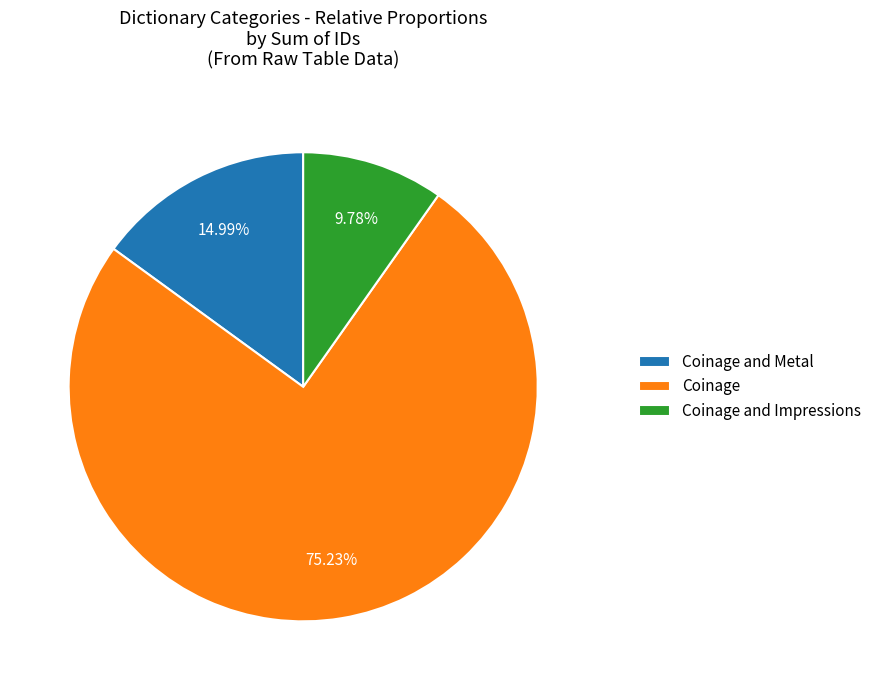

How many segments does this pie chart have?

3